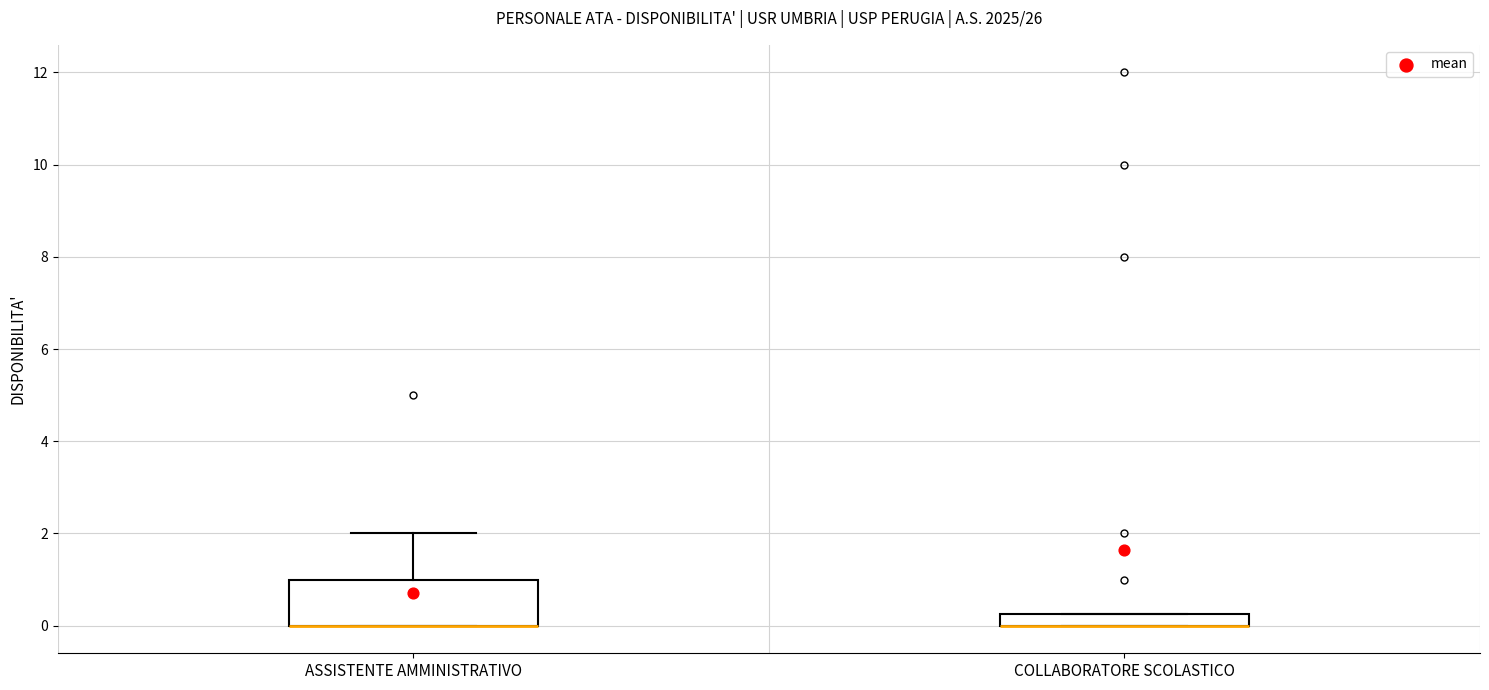

Where is the lower edge of the box for COLLABORATORE SCOLASTICO on the y-axis? The values are not printed on the chart, so give them approximately, as read against the axis.

0.0